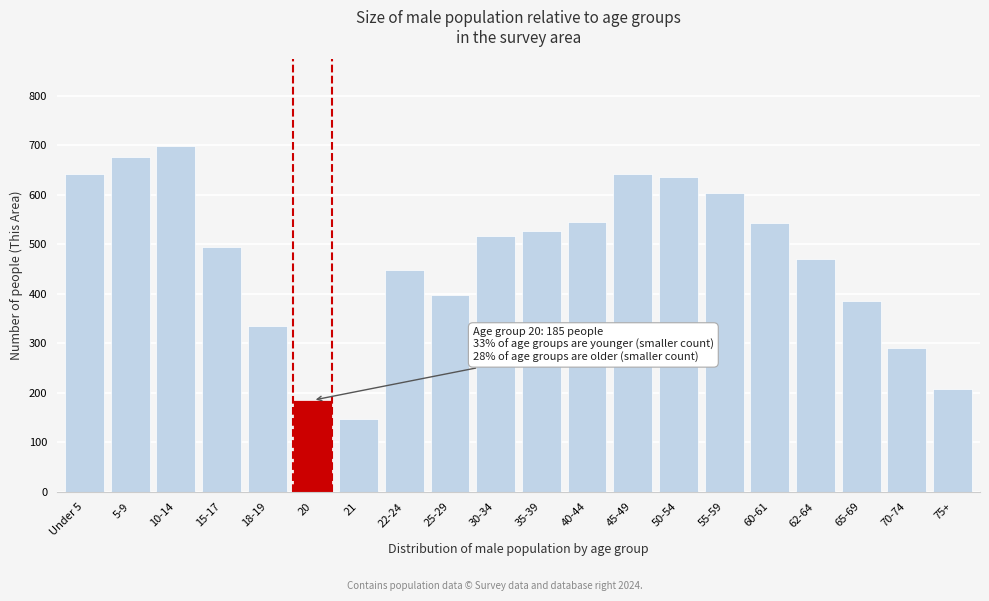

What is the sum of the values at 10-14 and 55-59?

1302